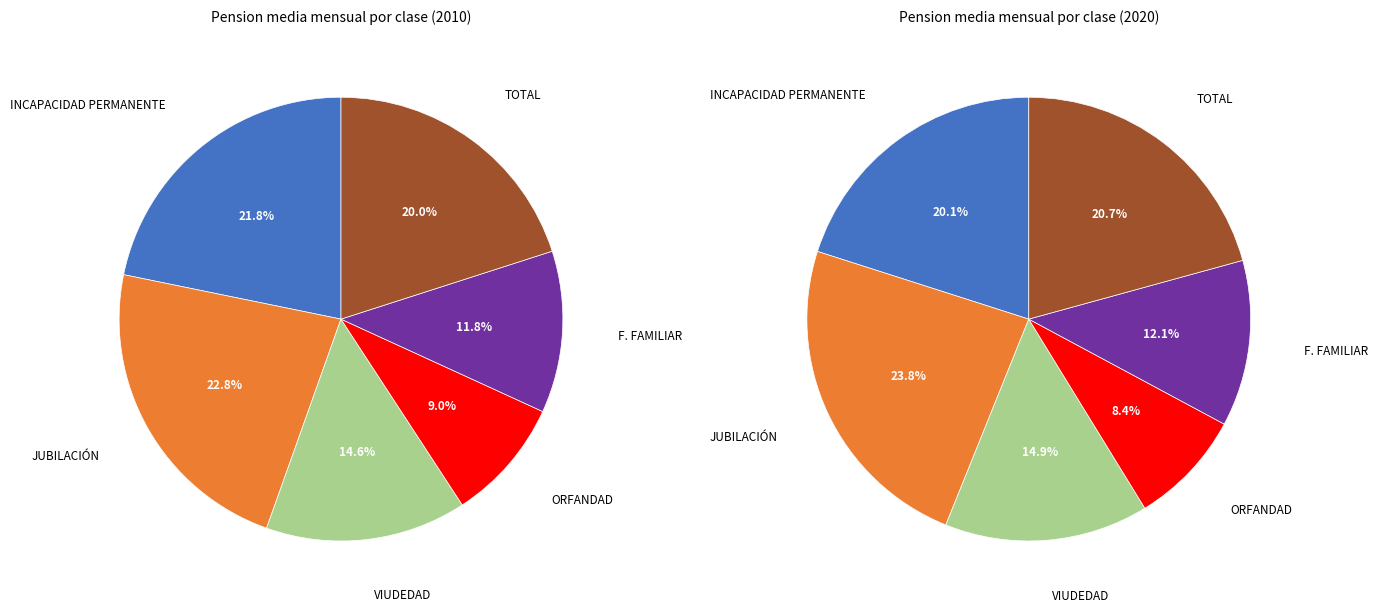

Is the sum of ORFANDAD and TOTAL greater than half?

No